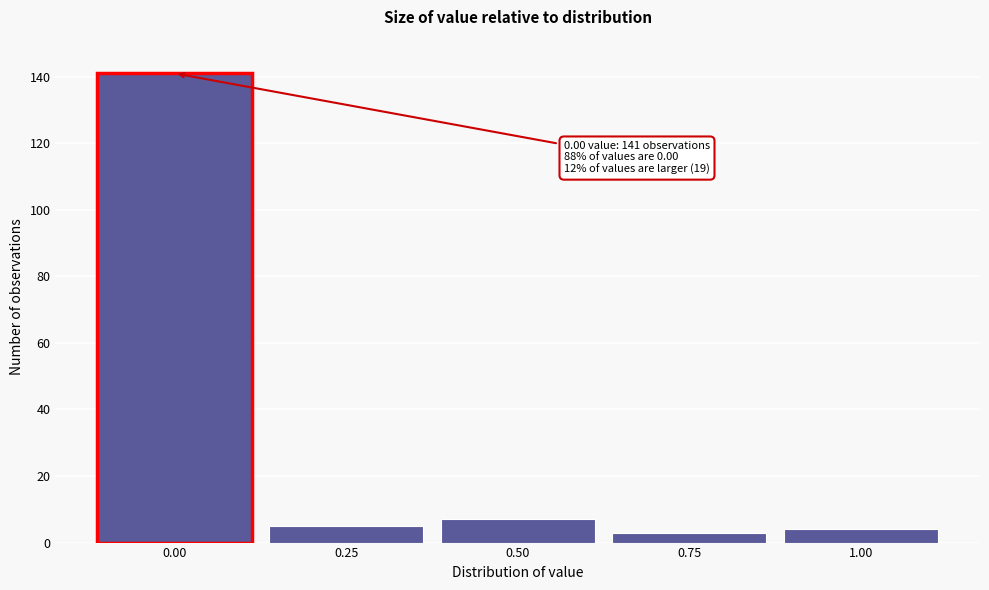

Reading left to right, what are all the values shown in this chart?

0.00=141	0.25=5	0.50=7	0.75=3	1.00=4